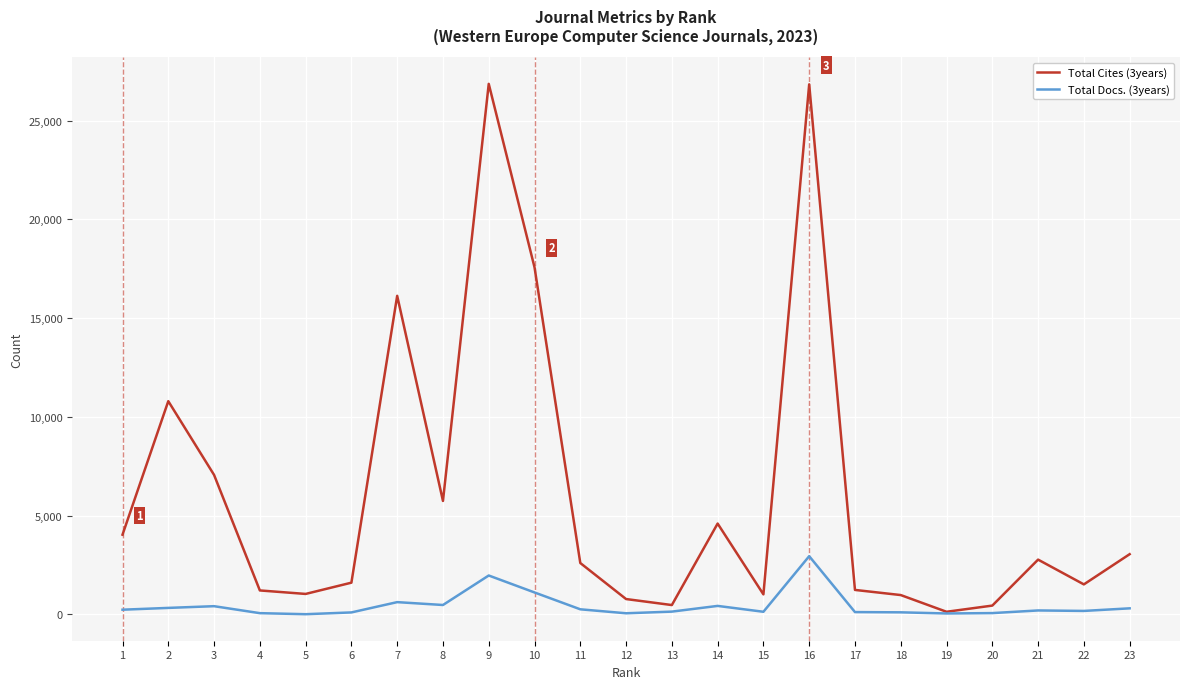

What are all the series names shown in the legend?

Total Cites (3years), Total Docs. (3years)